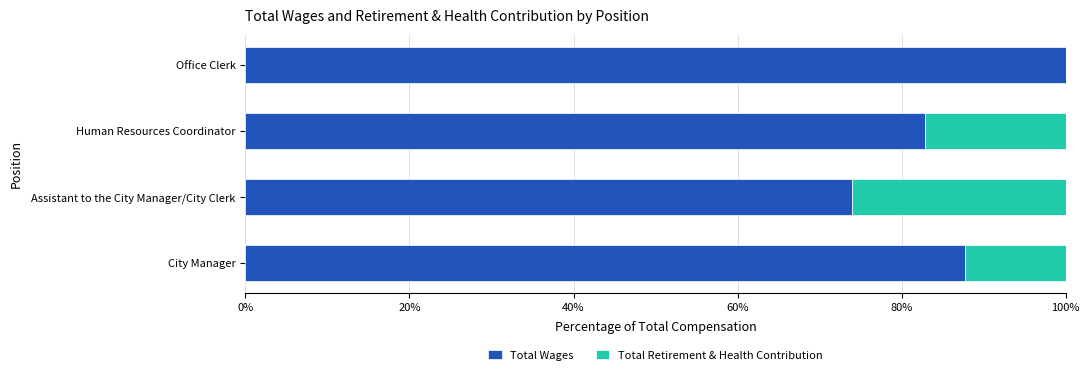

At which label does Total Wages reach its peak?

Office Clerk